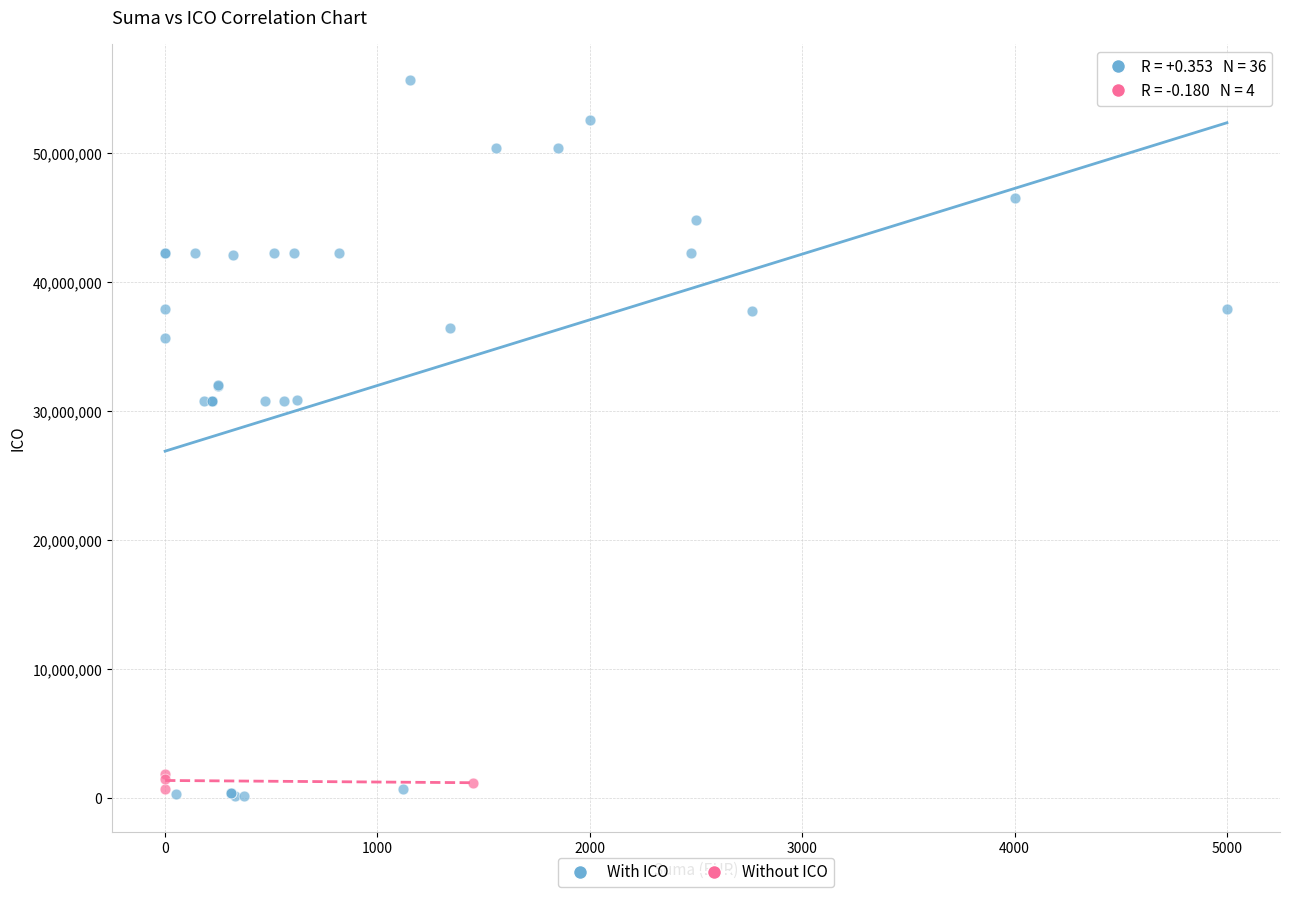

Which series has the largest Y range (max minus min)?

With ICO